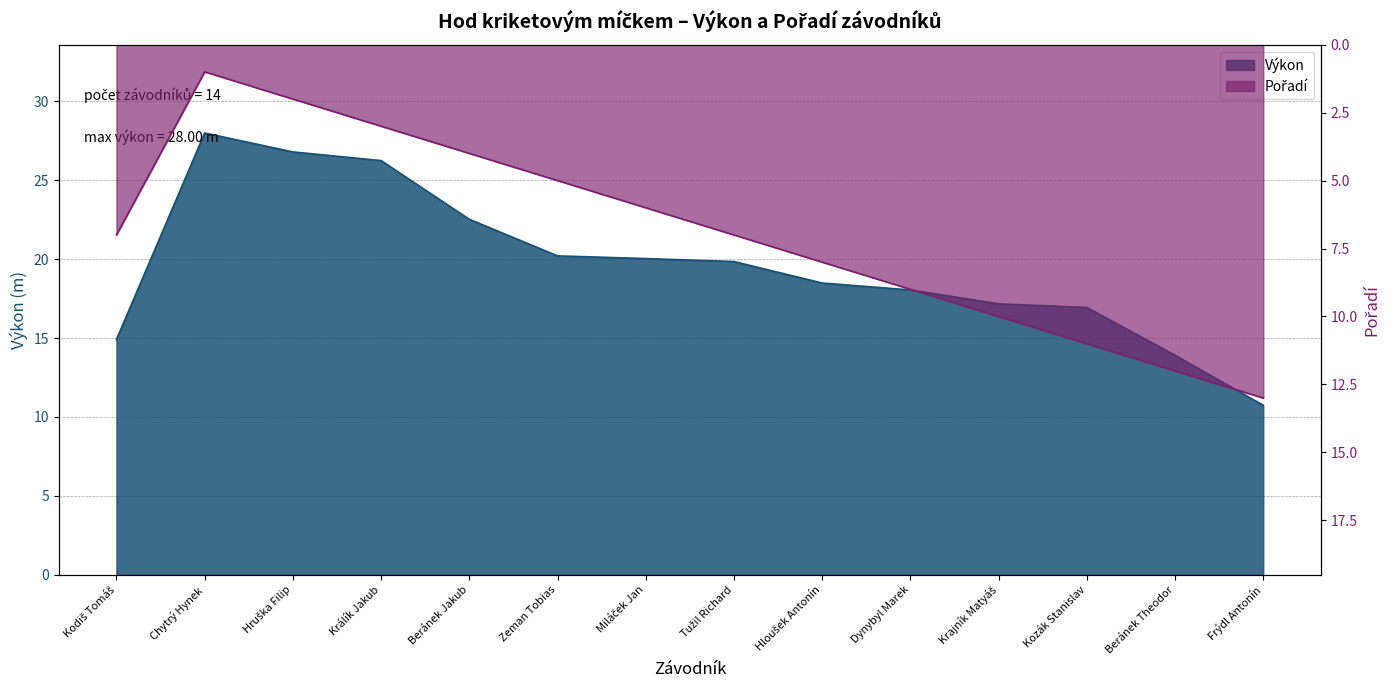

The Výkon series shows 17.2 at Krajník Matyáš. True or false?

True